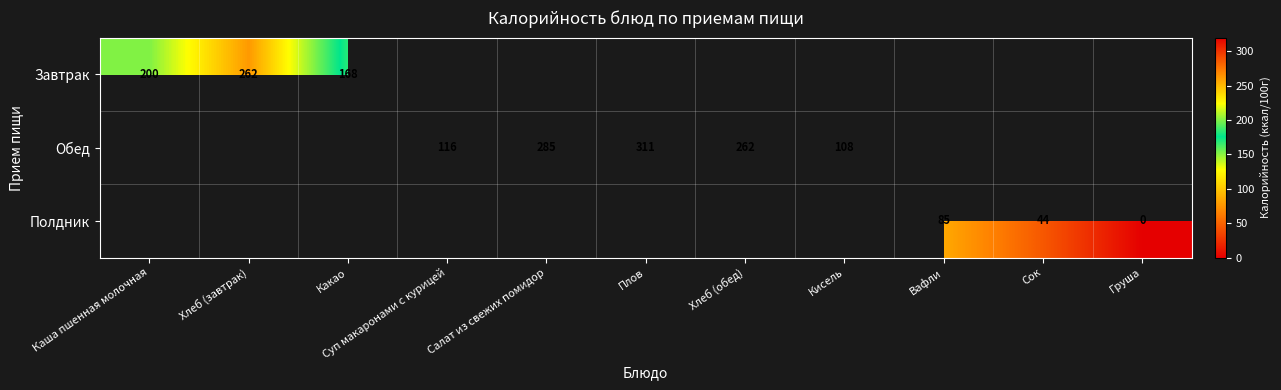

Is it true that Обед equals 189 at Суп макаронами с курицей?

False